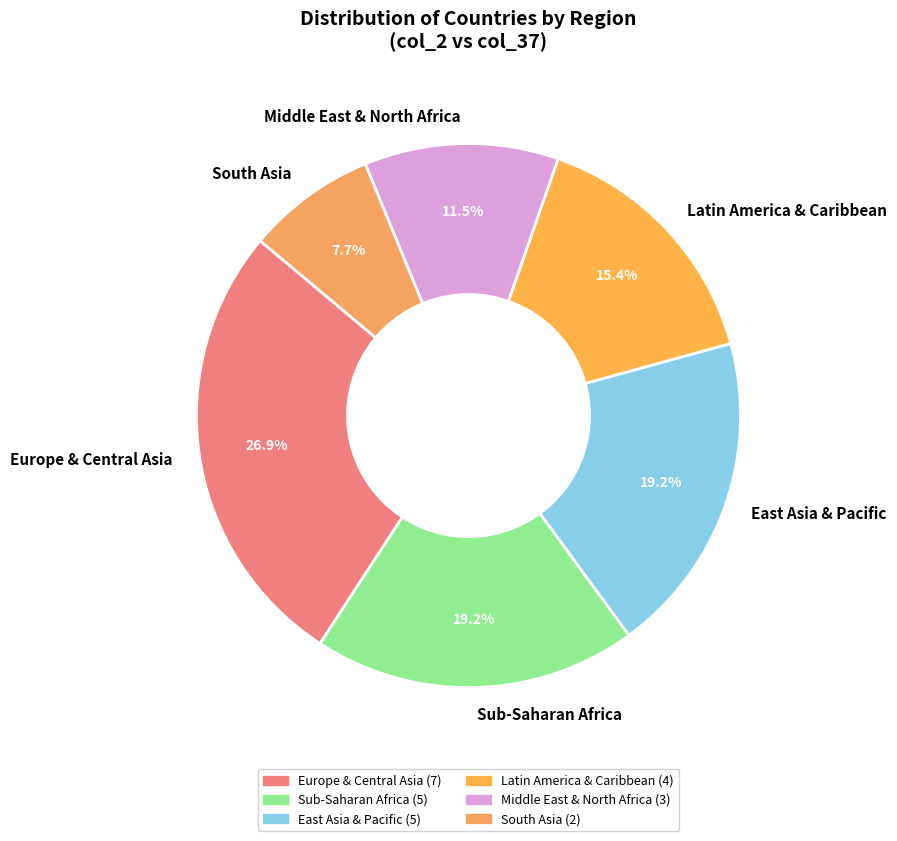

Count the number of slices in the pie.

6